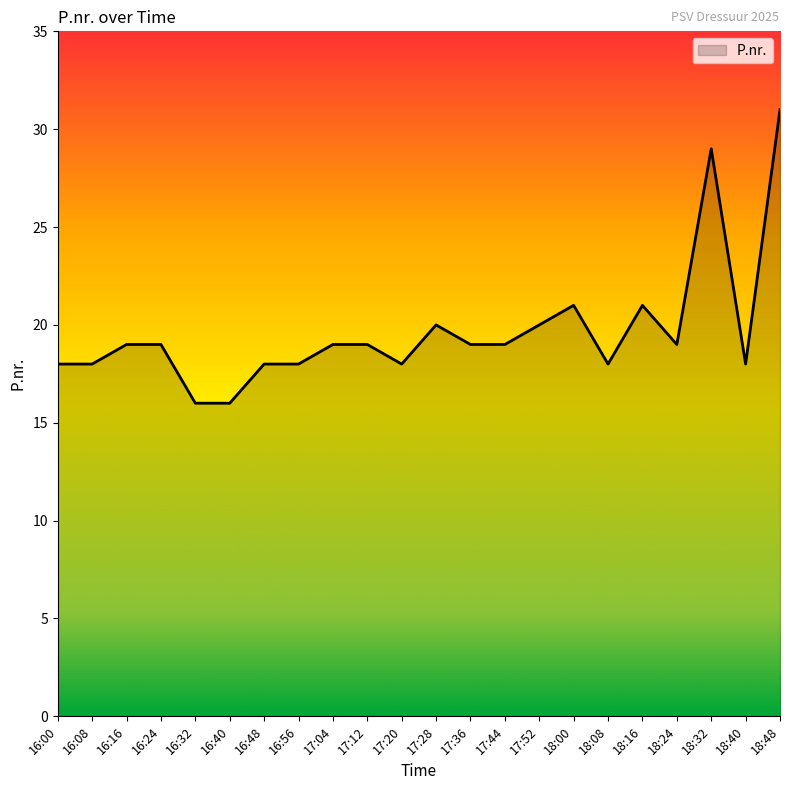

Does the chart have visible grid lines?

No